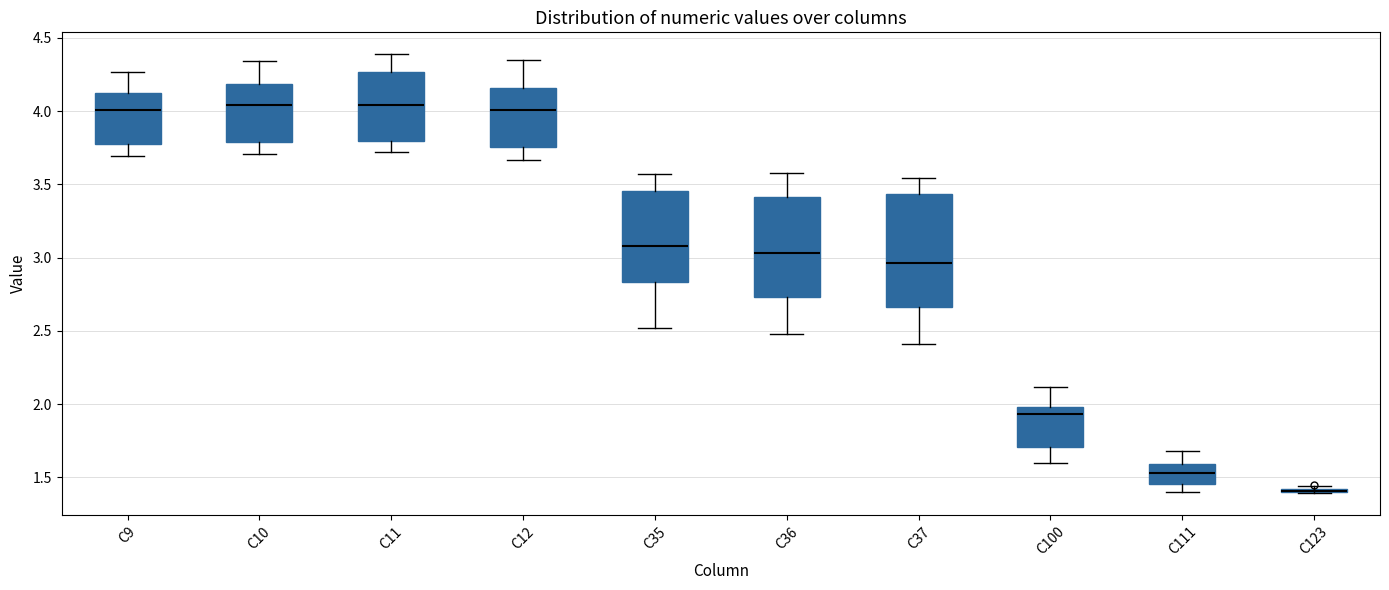

Reading left to right, read every box against the y-axis: the position of its median line, the range the box covers, and the ends of its whiskers. The values are not printed on the chart, so give them approximately, as read against the axis.

C9: median 4.00, box 3.75 to 4.15, whiskers 3.70 to 4.25
C10: median 4.05, box 3.80 to 4.20, whiskers 3.70 to 4.35
C11: median 4.05, box 3.80 to 4.25, whiskers 3.70 to 4.40
C12: median 4.00, box 3.75 to 4.15, whiskers 3.65 to 4.35
C35: median 3.10, box 2.85 to 3.45, whiskers 2.50 to 3.55
C36: median 3.05, box 2.75 to 3.40, whiskers 2.50 to 3.55
C37: median 2.95, box 2.65 to 3.45, whiskers 2.40 to 3.55
C100: median 1.95, box 1.70 to 2.00, whiskers 1.60 to 2.10
C111: median 1.55, box 1.45 to 1.60, whiskers 1.40 to 1.70
C123: box collapsed to a line at 1.40, whiskers 1.40 to 1.45